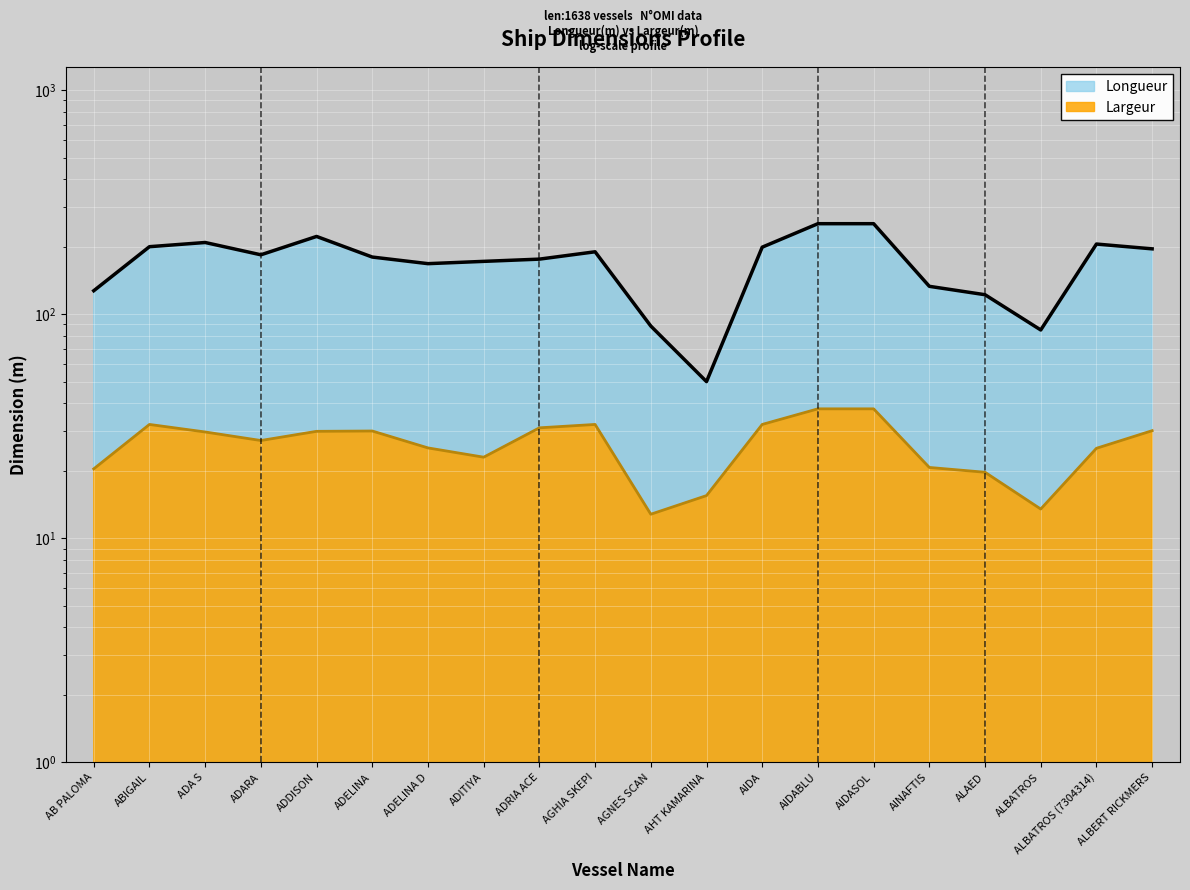

True or false: Longueur has more than 2 interior local peaks.

True